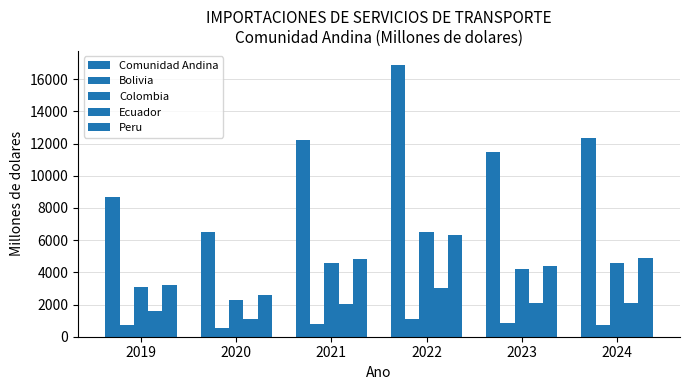

At which category does the chart reach its minimum across all series?

2020